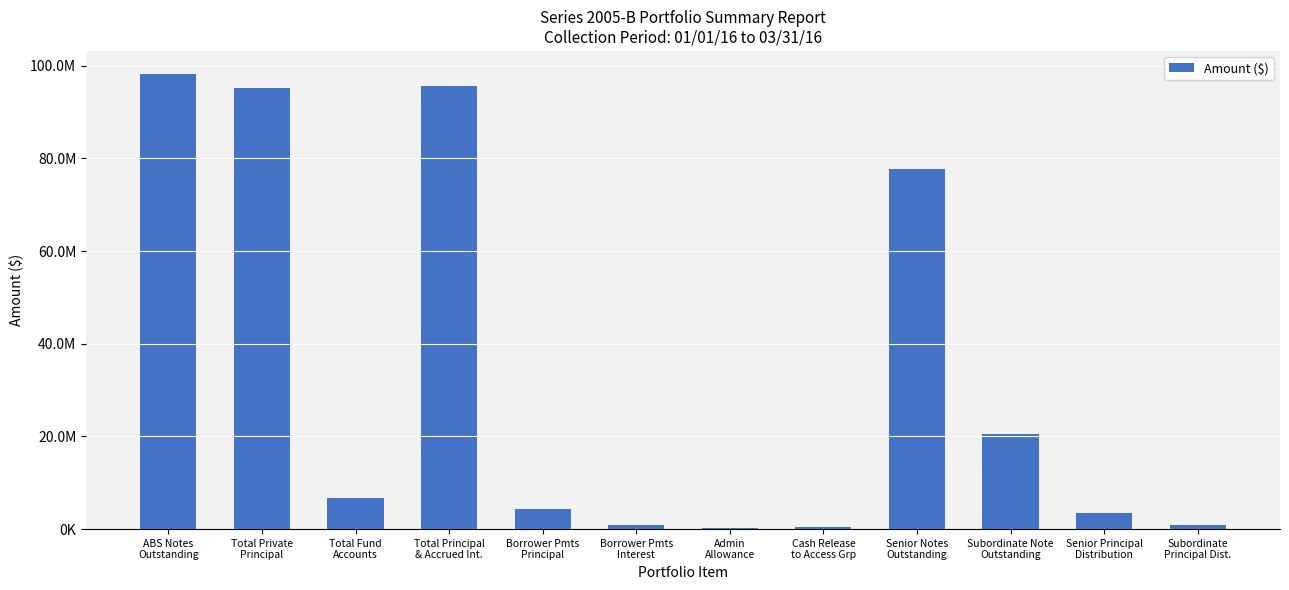

Are the bars horizontal?

No